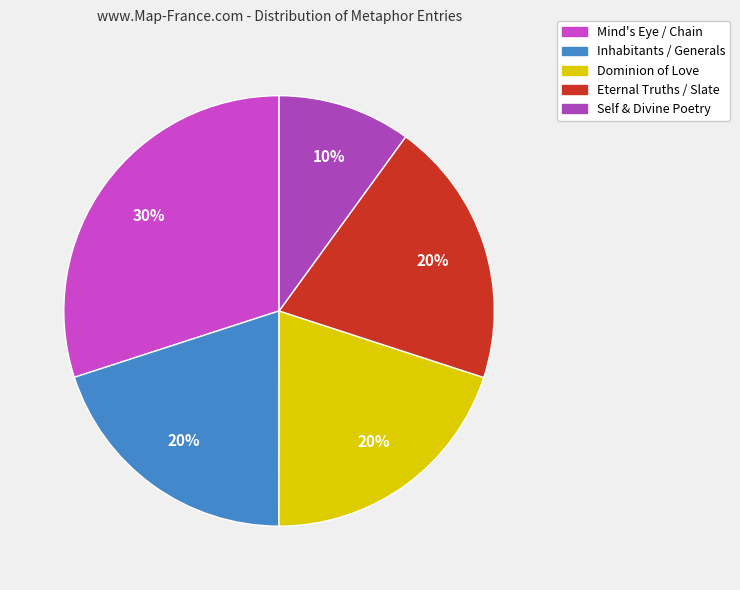

How many segments does this pie chart have?

5